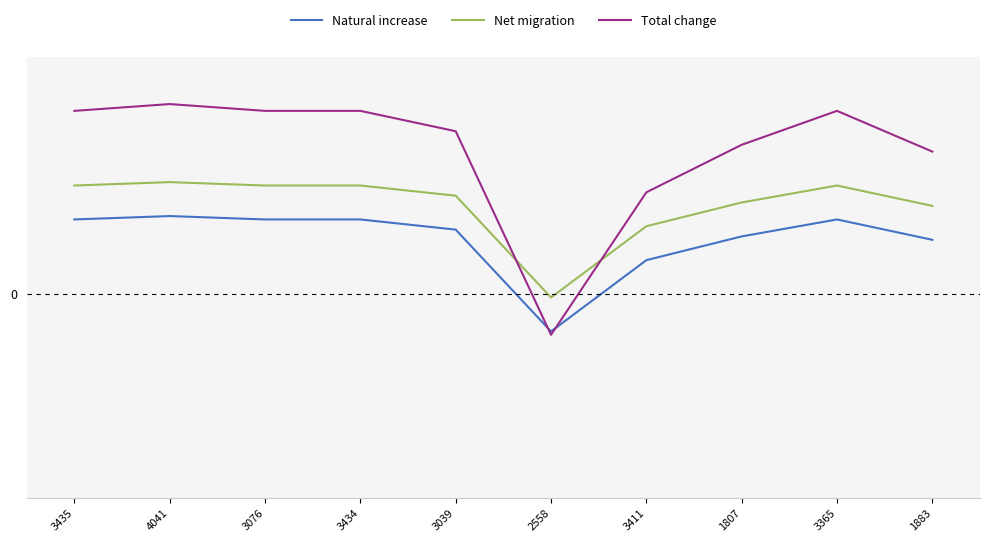

Where is the first local minimum for Net migration?

2558